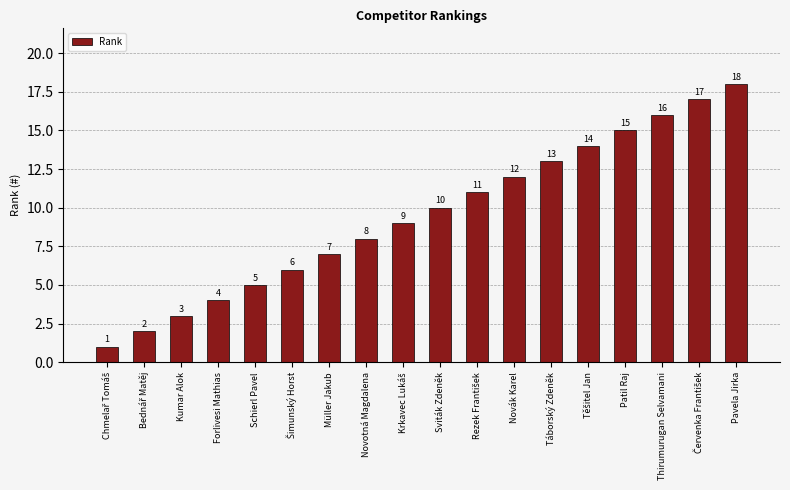

Does the chart contain stacked bars?

No